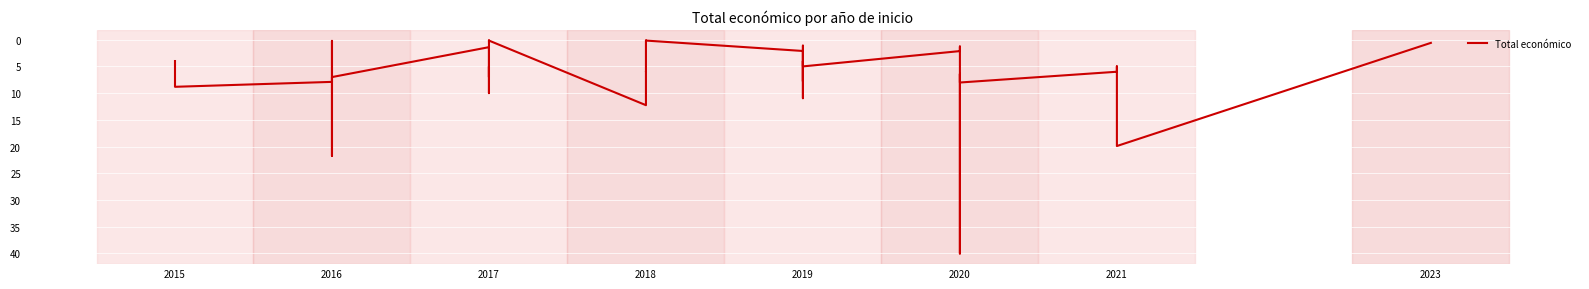

What is the difference between the maximum and minimum values?

39.8